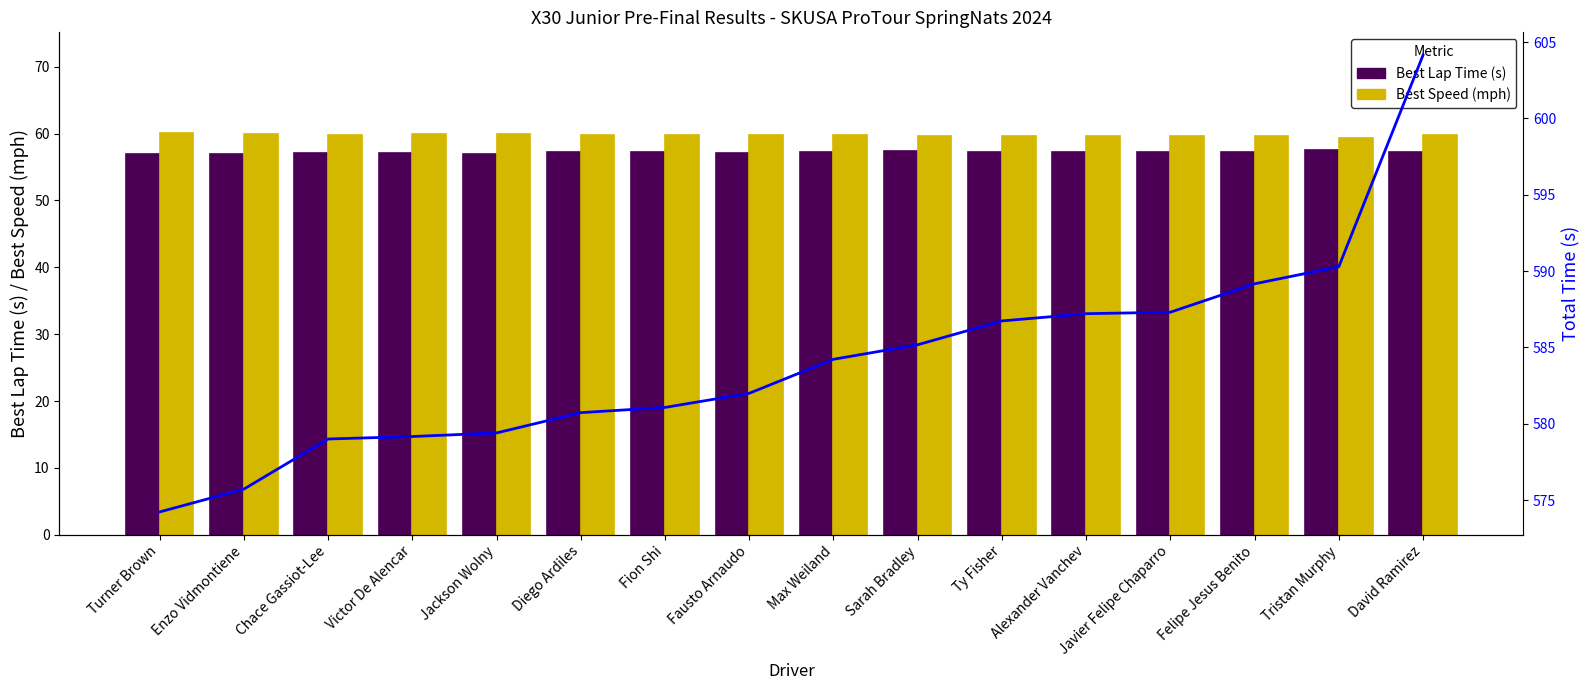

How many series are shown in this chart?

3